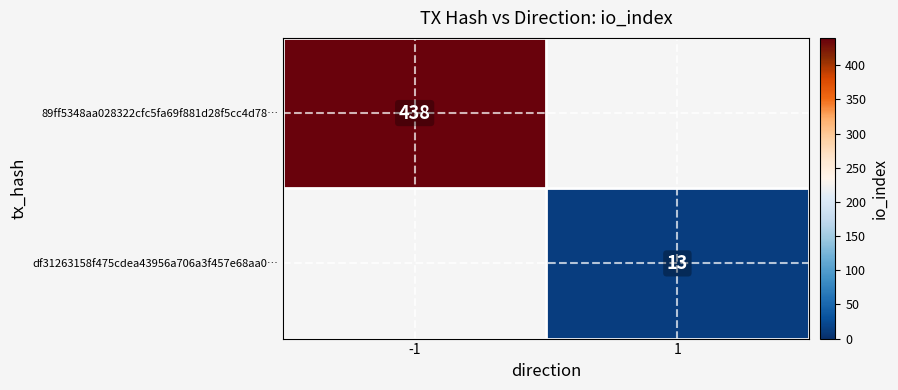

Is it true that 89ff5348aa028322cfc5fa69f881d28f5cc4d78… equals 215 at -1?

False